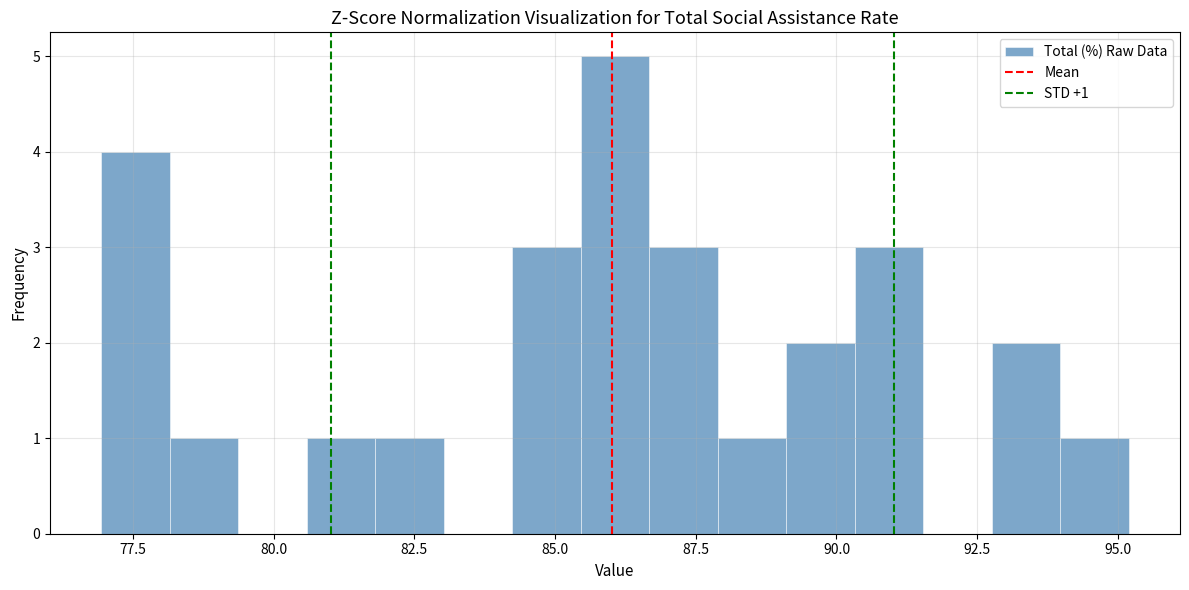

Read against the x-axis, roughly where is the centre of the tallest bar?

86.0